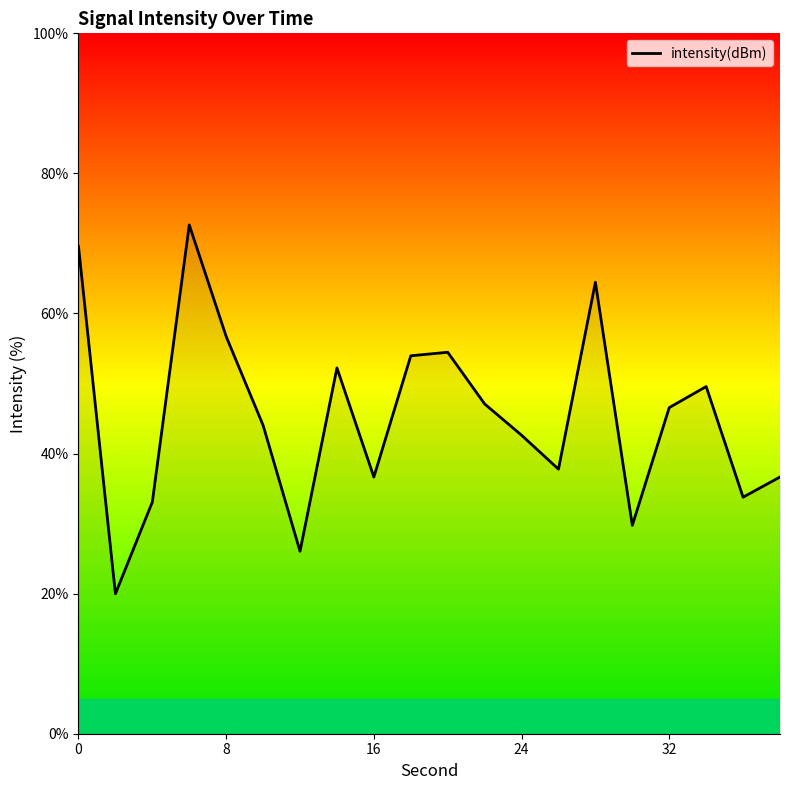

What is the smallest value displayed?

20.0